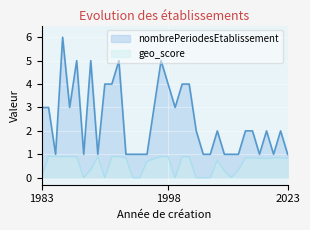

Which series changed the most between 1998 and 2020?

nombrePeriodesEtablissement